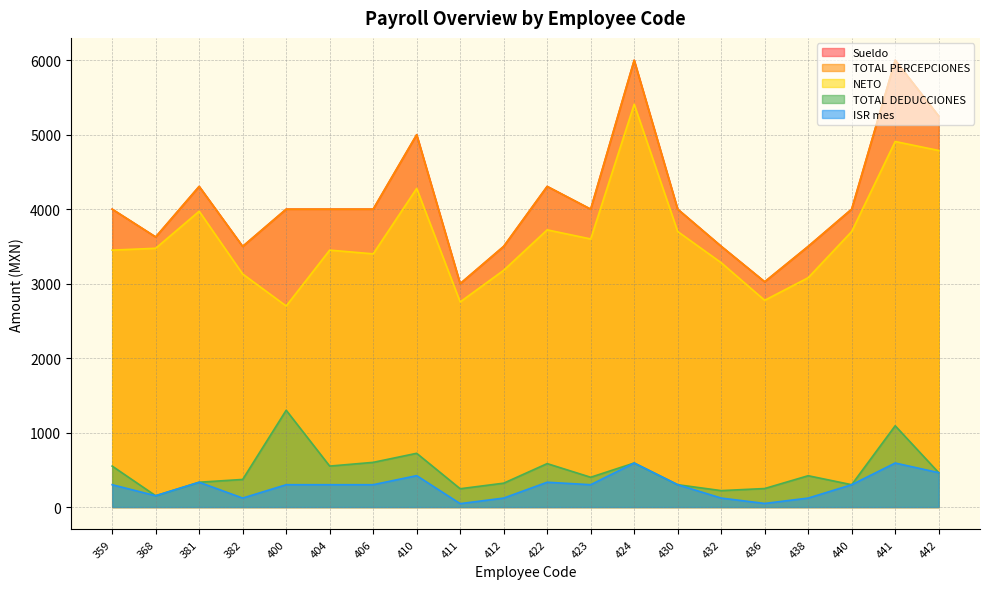

What is the difference between the maximum and minimum values in the ISR mes series?

545.4